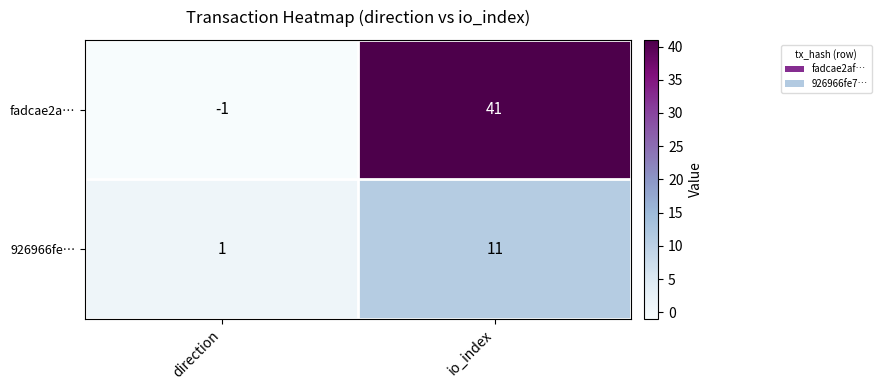

Is it true that fadcae2a… equals -1 at direction?

True